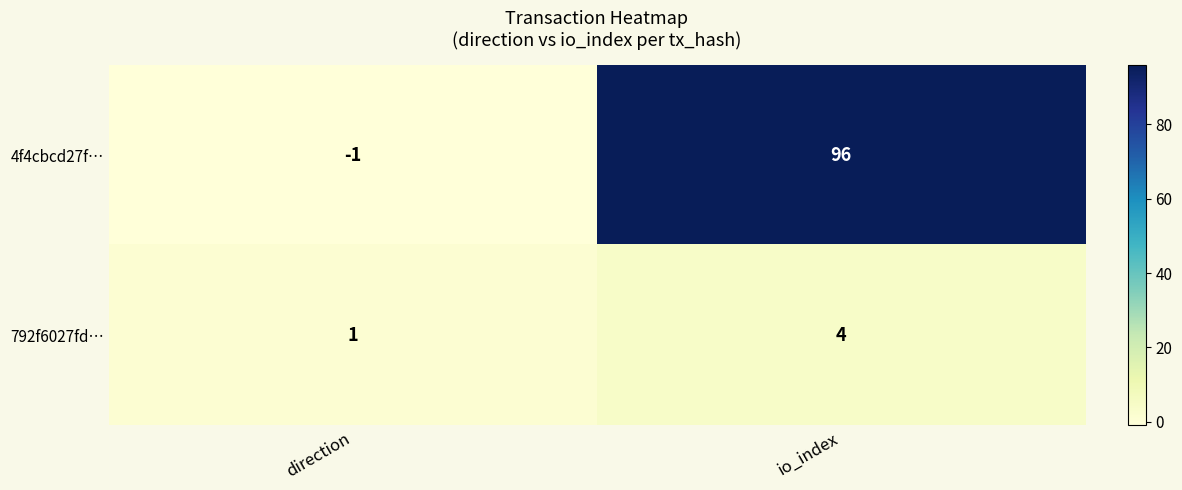

What is the sum of all 4f4cbcd27f… values?

95